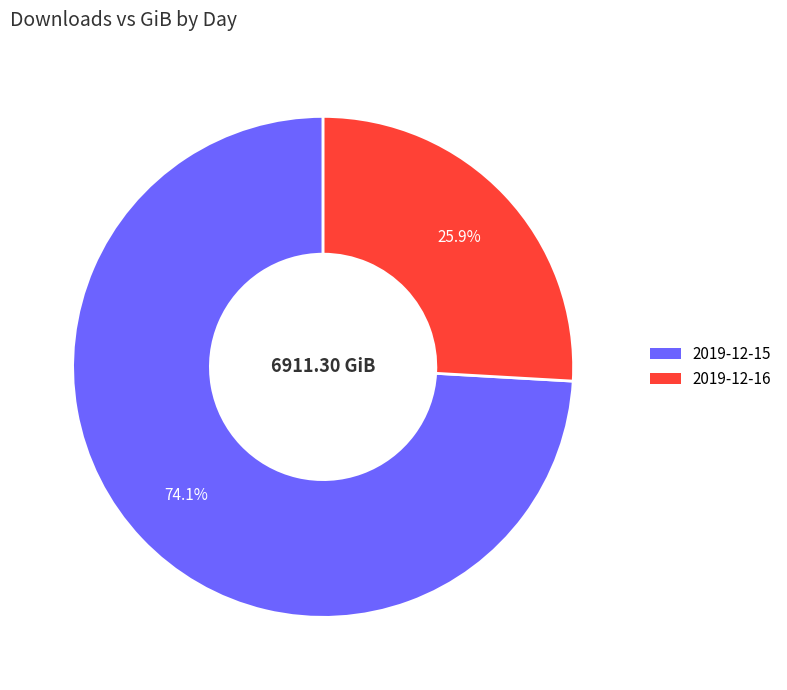

What is the largest slice in the pie chart?

2019-12-15